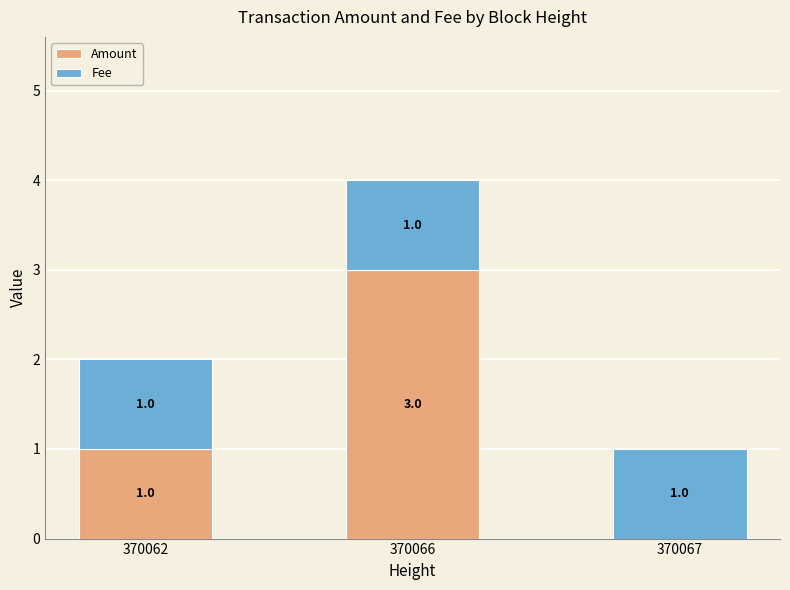

True or false: Amount has a value of 3 at 370066.

True